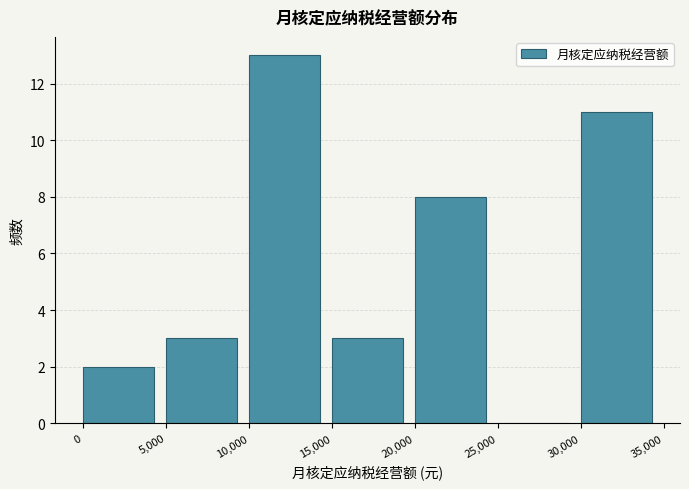

Which range on the x-axis has the tallest bar?

10,000 to 15,000